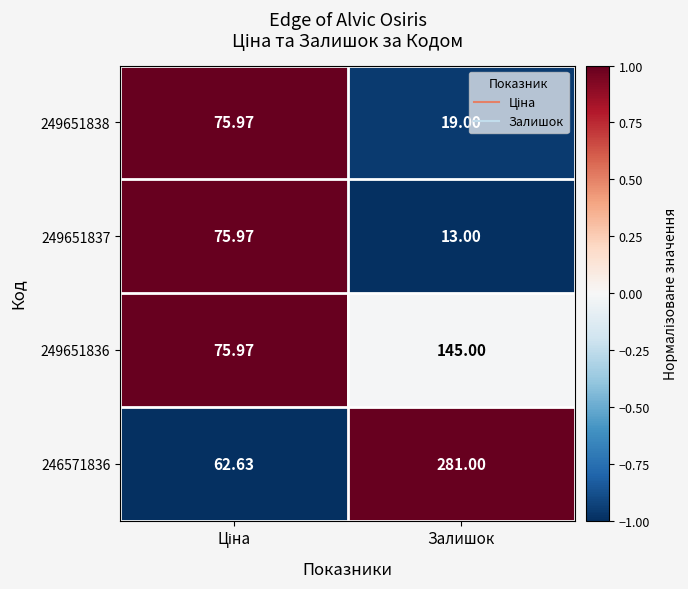

Which category has the highest value across all series?

Залишок